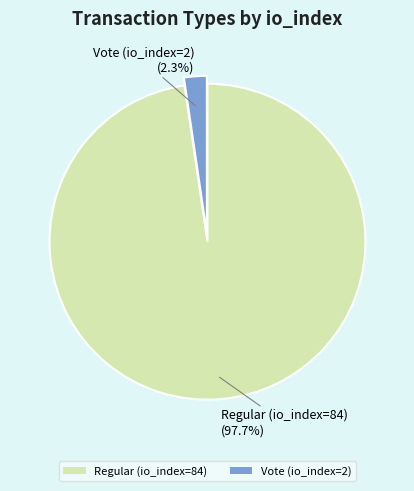

Which has a higher value, Regular (io_index=84) or Vote (io_index=2)?

Regular (io_index=84)